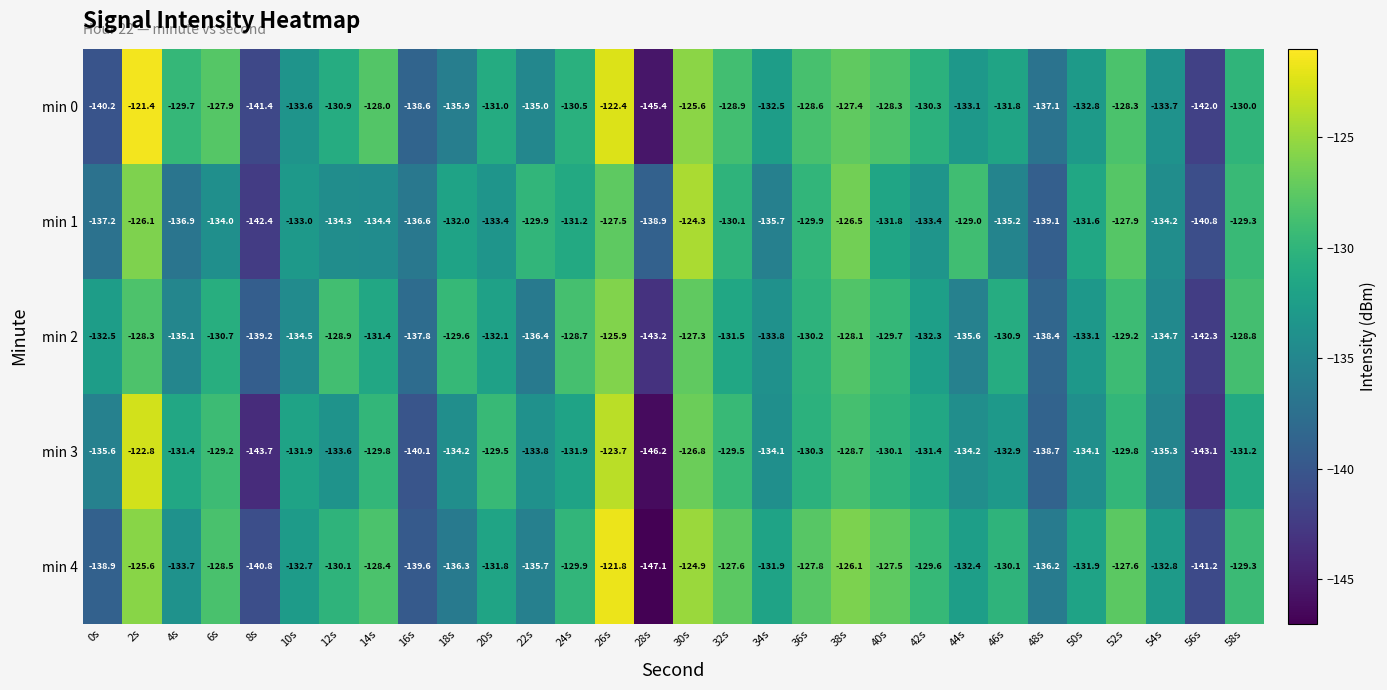

What is the difference between the maximum and minimum values in the min 0 series?

24.0